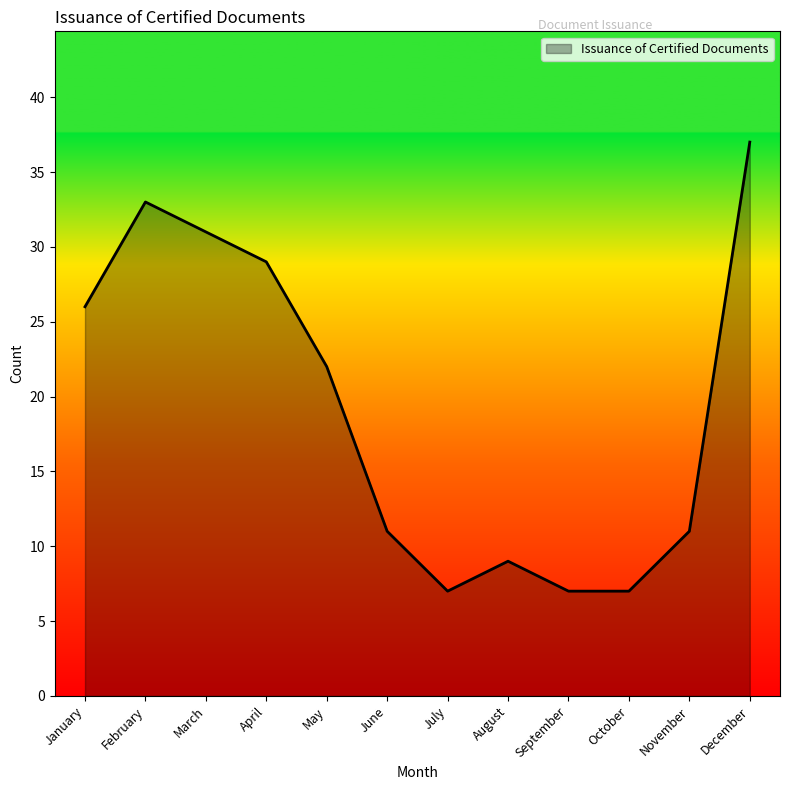

True or false: the data shows 11 at November.

True